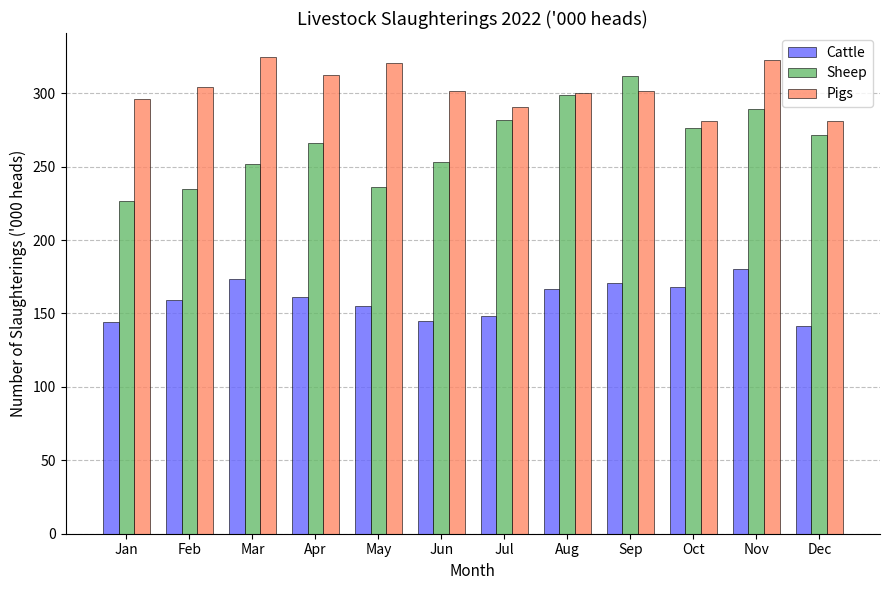

At which label does Sheep reach its minimum?

Jan